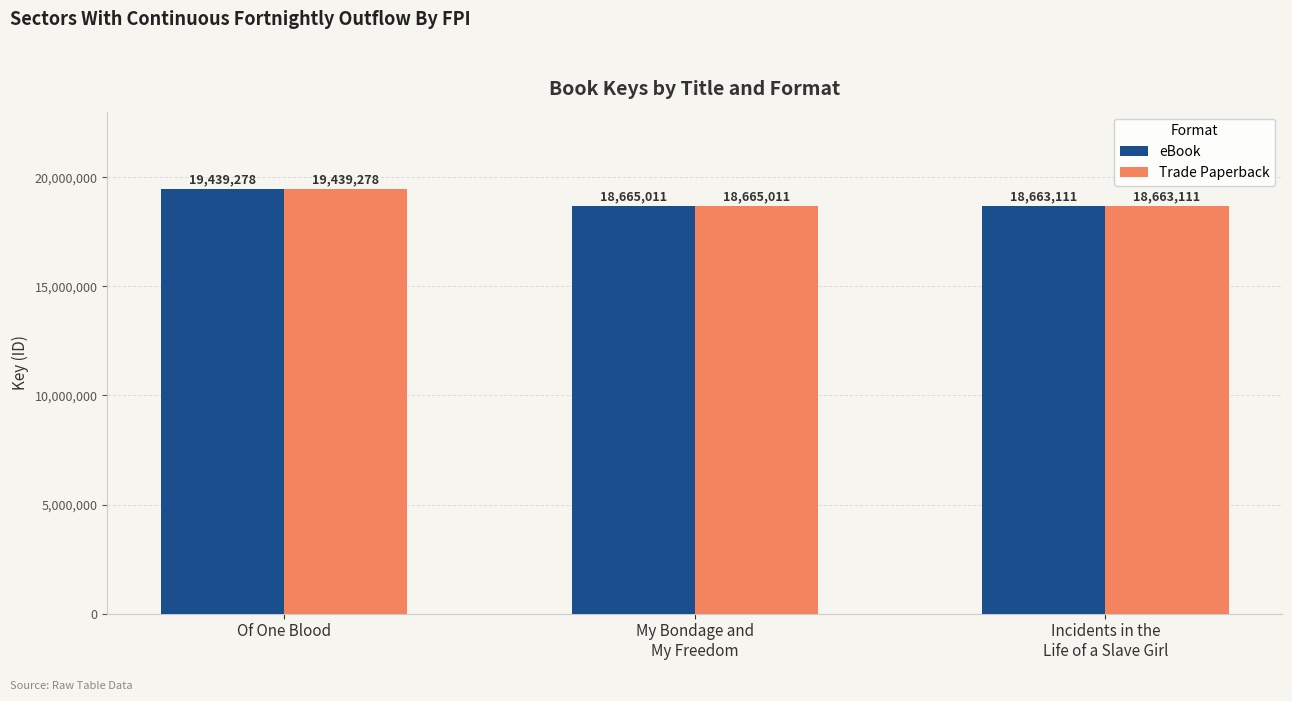

What is the label of the 1st bar from the right?

Incidents in the
Life of a Slave Girl